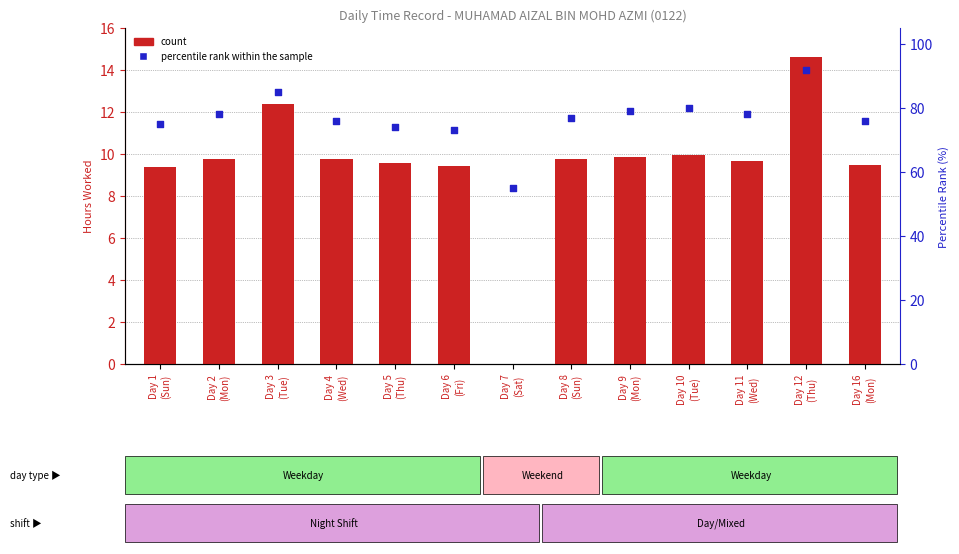

At how many categories does at least one series exceed 15?

13